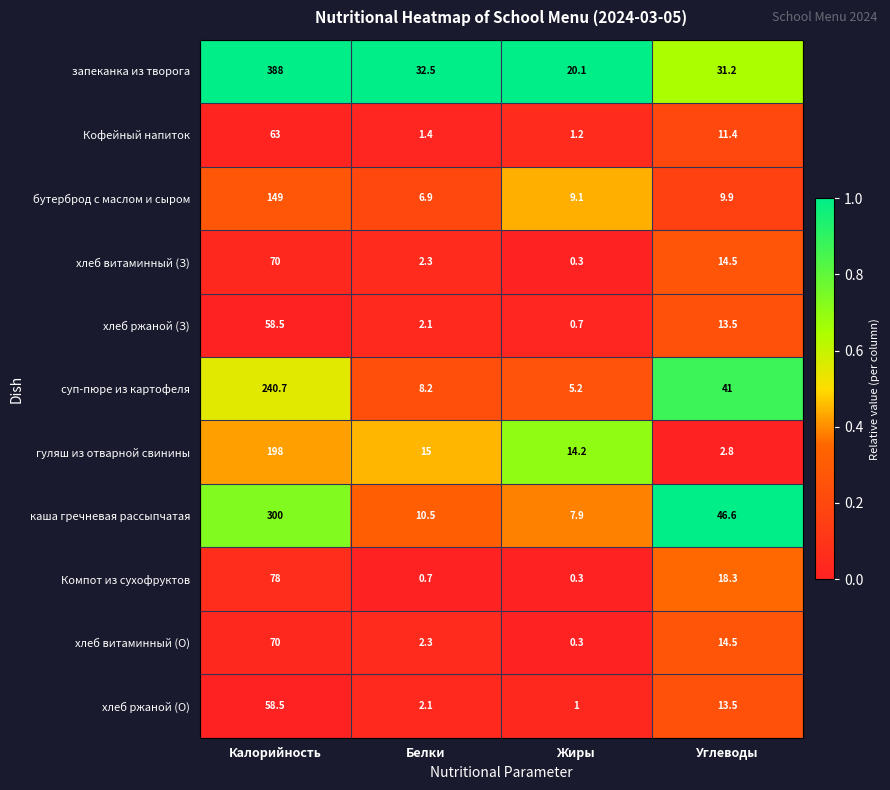

What is the difference between the хлеб ржаной (О) values at Углеводы and Белки?

11.4